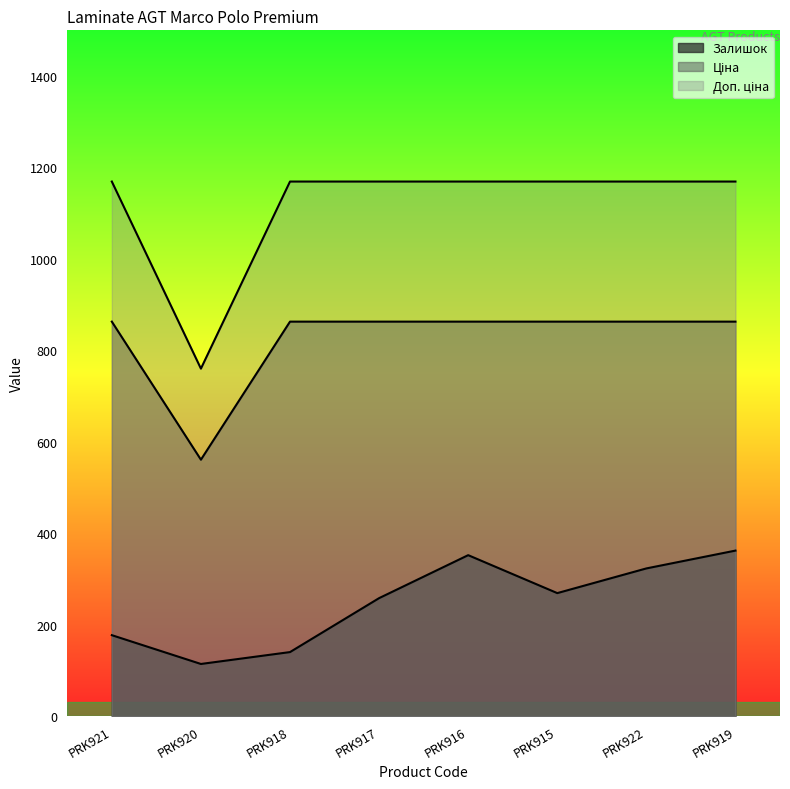

What is the minimum value for Доп. ціна?

760.0